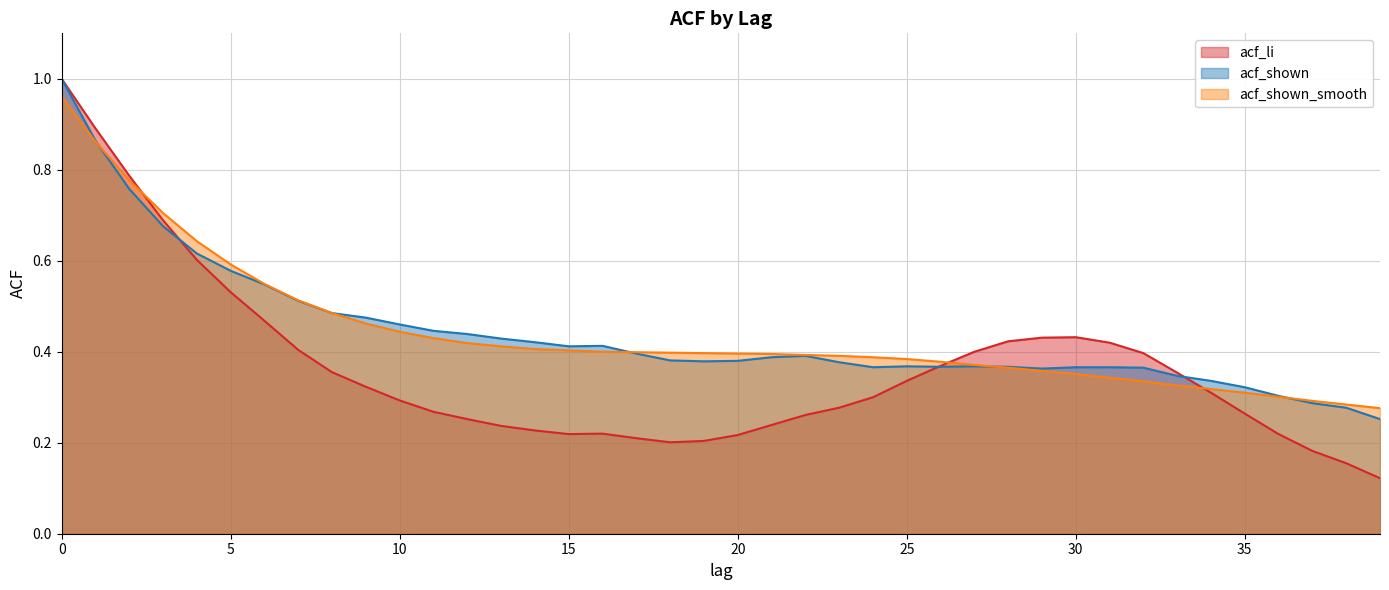

At which category does the chart reach its minimum across all series?

39